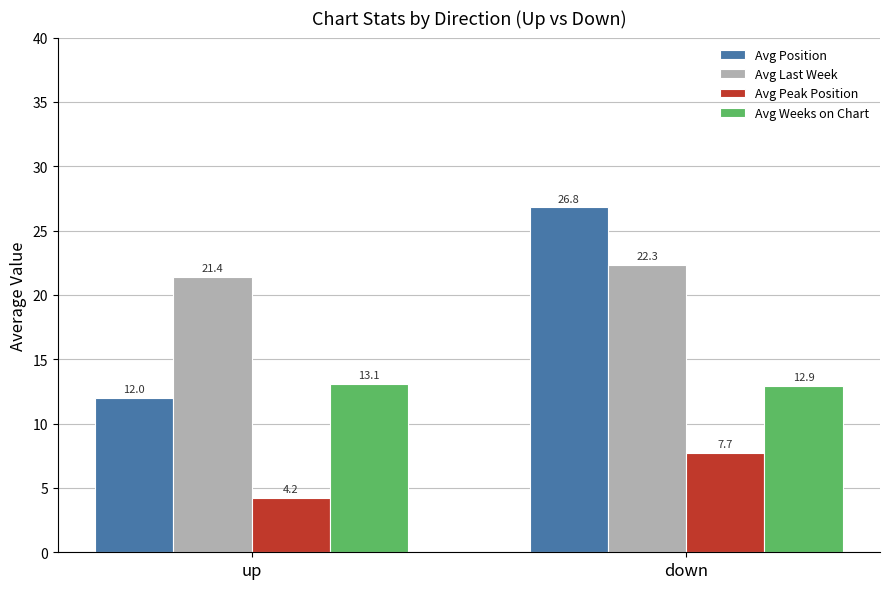

At which label does Avg Last Week first exceed 22?

down